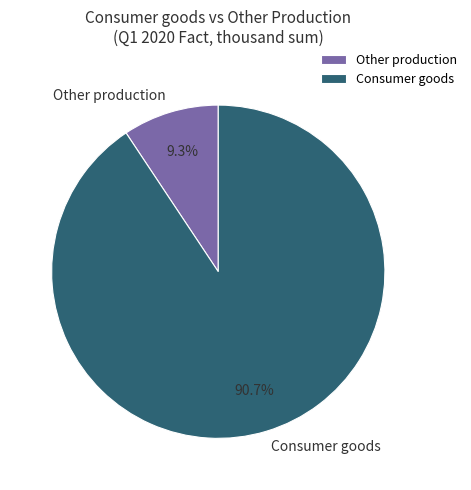

Rank the categories by value from highest to lowest.

Consumer goods, Other production